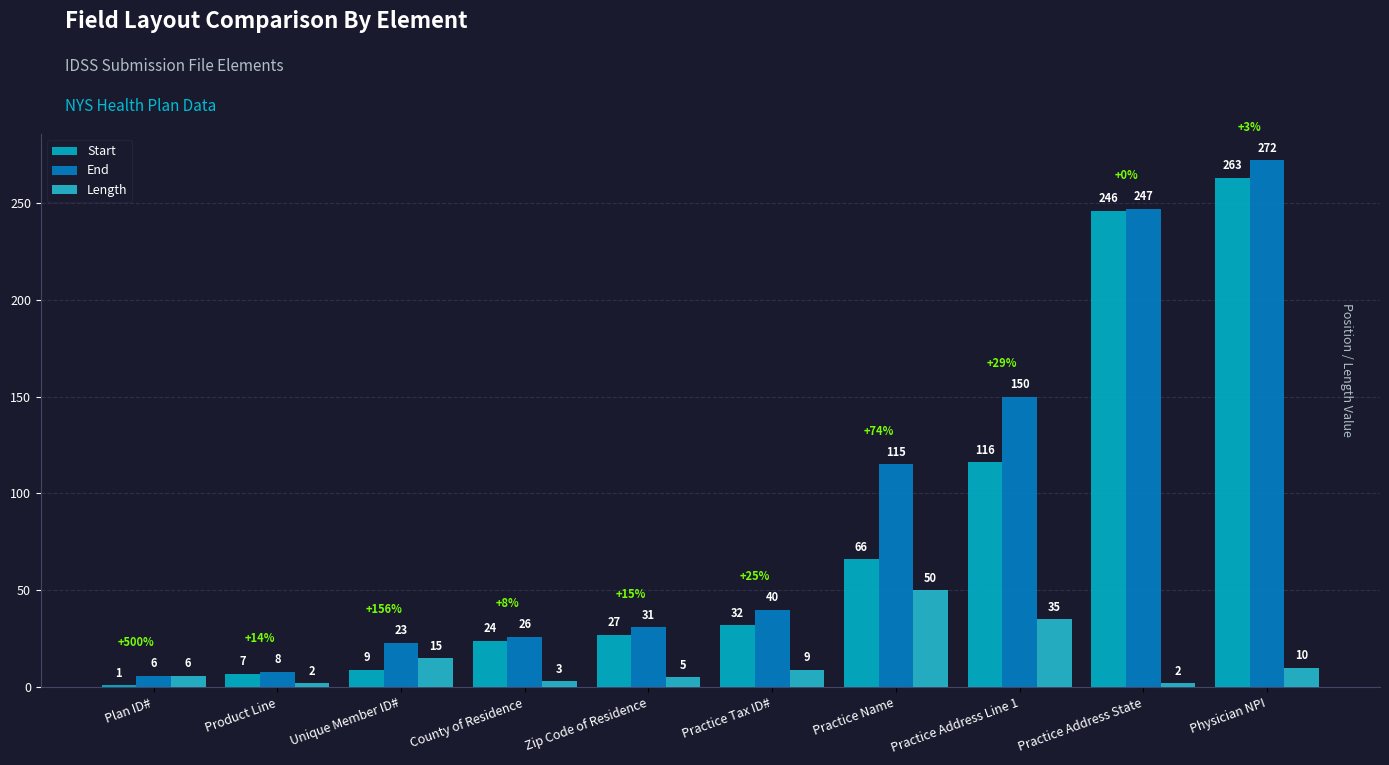

List the labels in order of End value, largest first.

Physician NPI, Practice Address State, Practice Address Line 1, Practice Name, Practice Tax ID#, Zip Code of Residence, County of Residence, Unique Member ID#, Product Line, Plan ID#